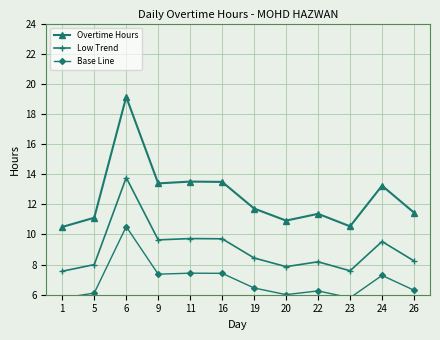

At how many categories does at least one series exceed 10?

12